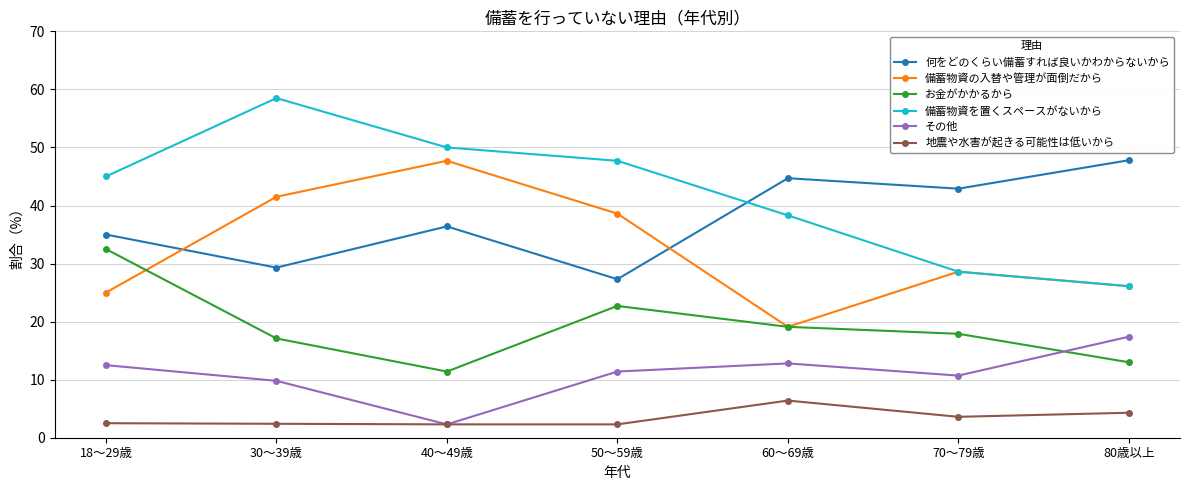

What is the label of the 4th point from the right?

50～59歳